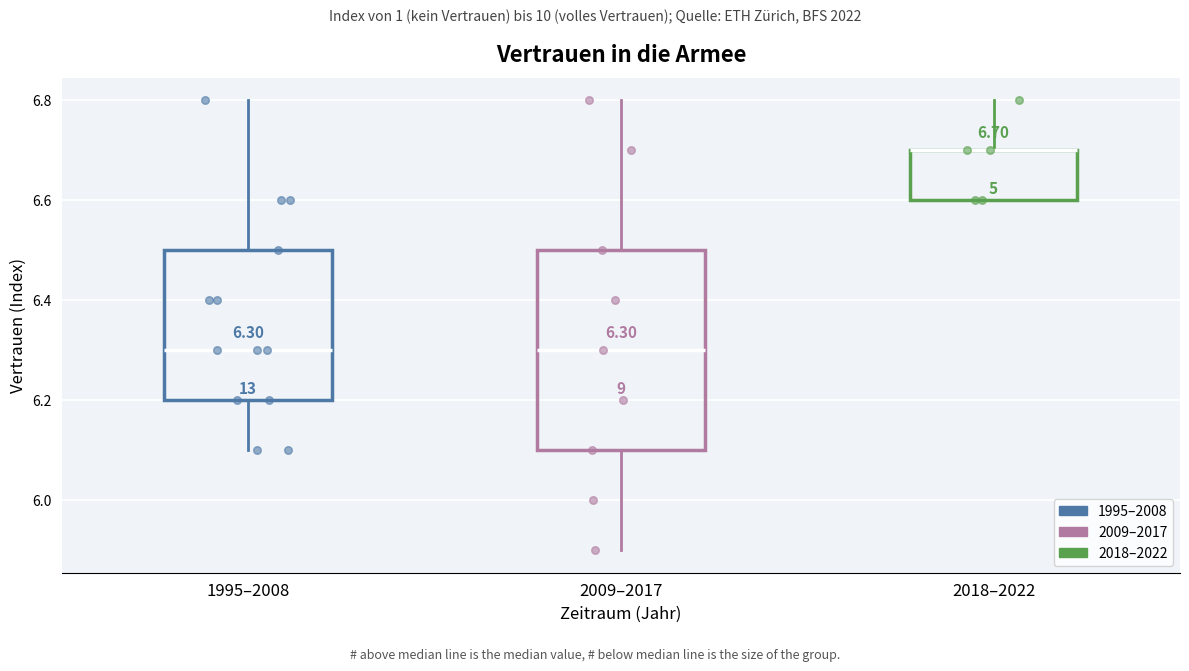

Which box is the tallest, from its lower edge to its upper edge?

2009–2017